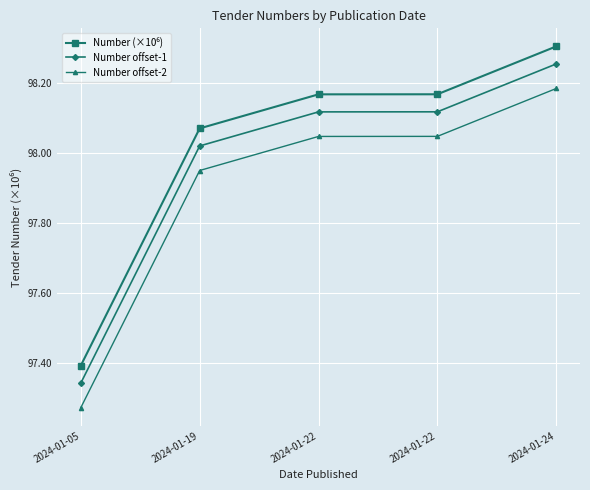

At how many categories does at least one series exceed 97?

5